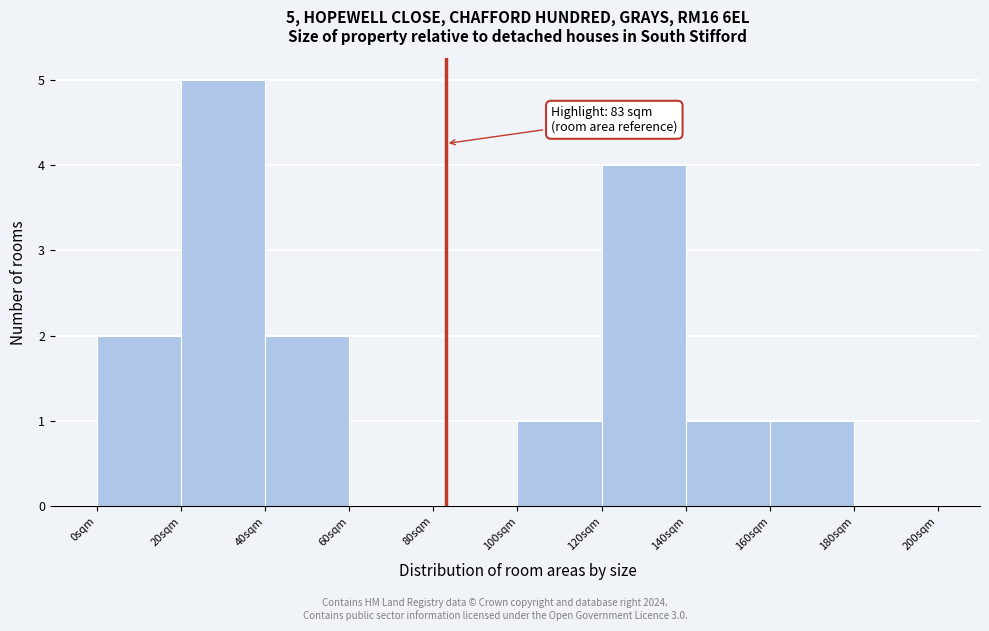

Over which range of the x-axis is the bar tallest?

20 to 40